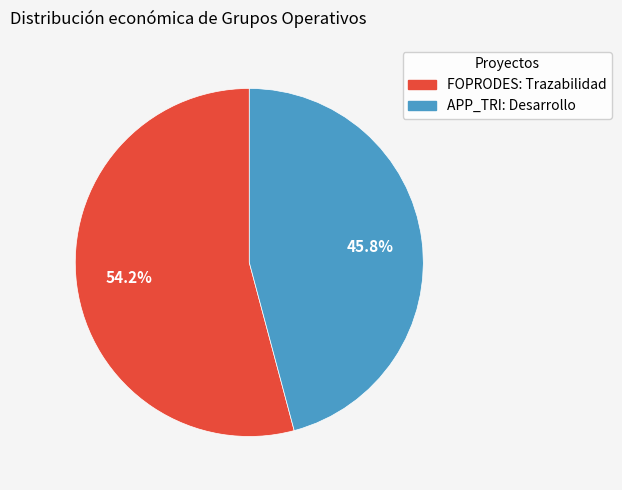

Count the number of slices in the pie.

2